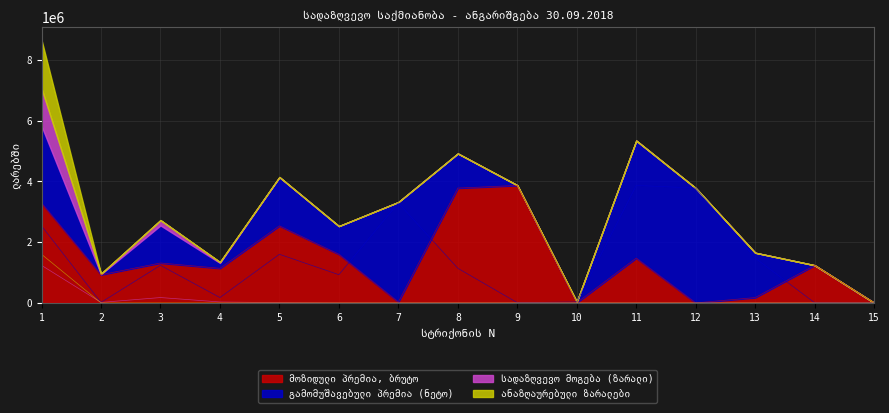

At which label does გამომუშავებული პრემია (ნეტო) reach its peak?

11